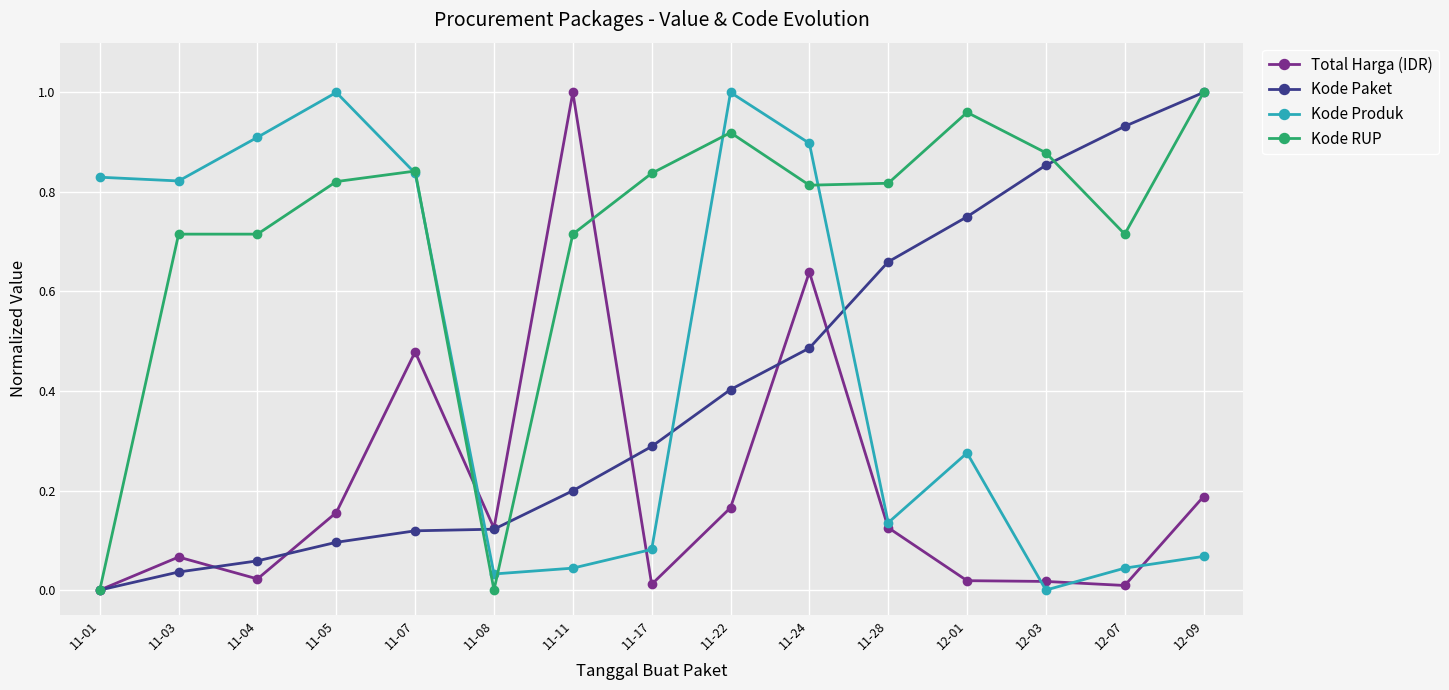

How many times do Kode Produk and Total Harga (IDR) cross each other?

5